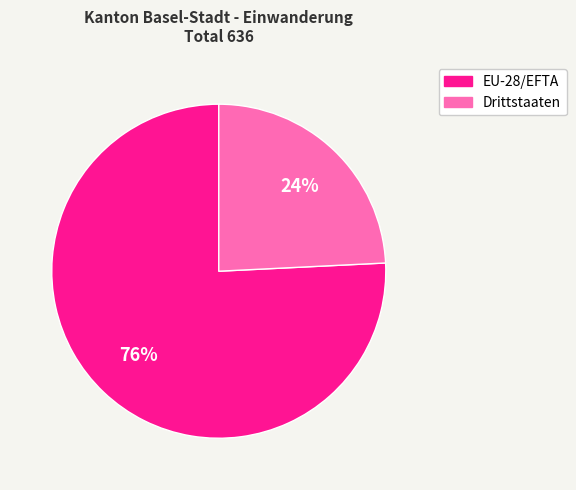

Between Drittstaaten and EU-28/EFTA, which is larger?

EU-28/EFTA